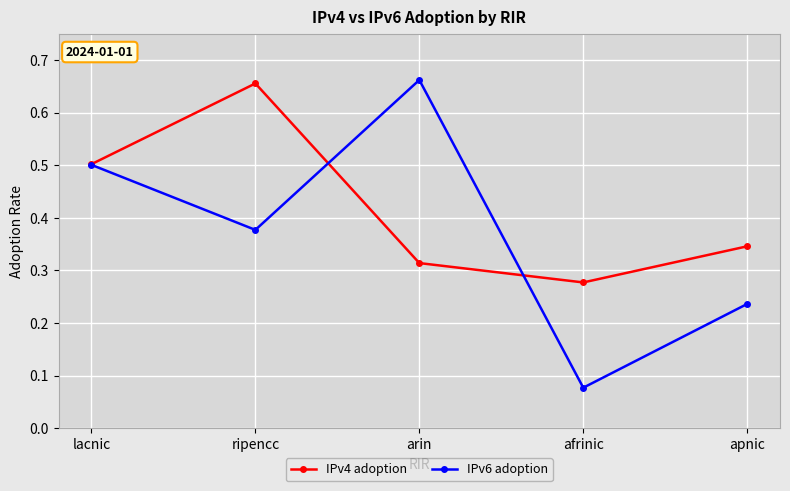

Where is the first local maximum for IPv6 adoption?

arin